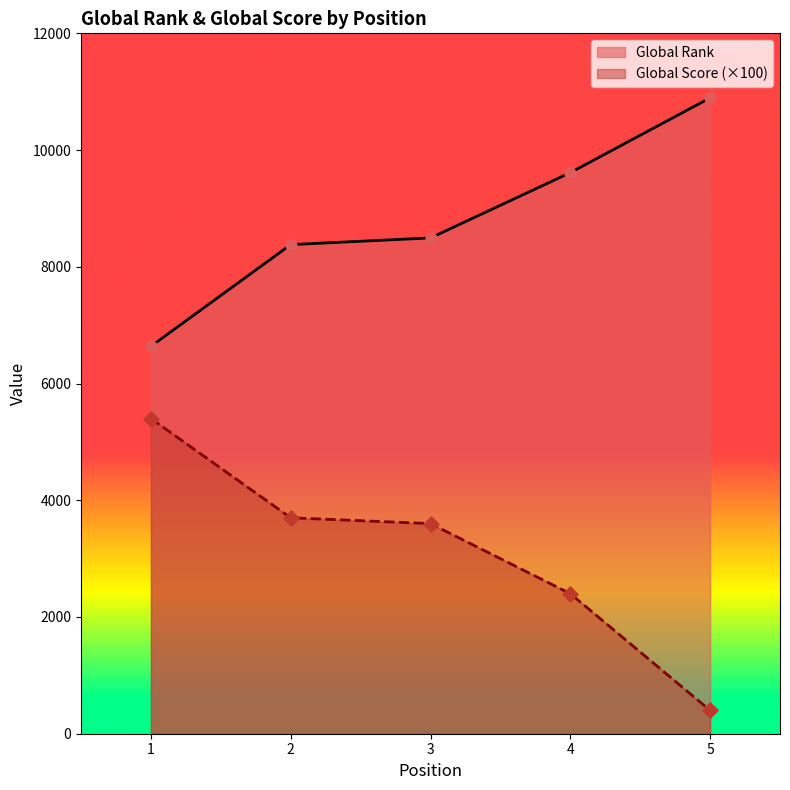

At which category is the sum across all series the highest?

3